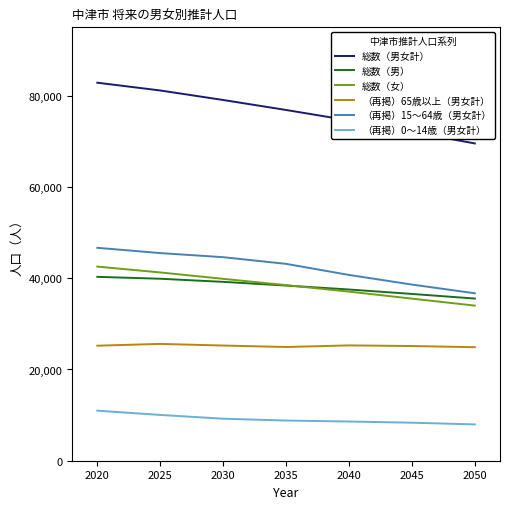

Rank the series at 2020 from highest to lowest value.

総数（男女計）, （再掲）15～64歳（男女計）, 総数（女）, 総数（男）, （再掲）65歳以上（男女計）, （再掲）0～14歳（男女計）